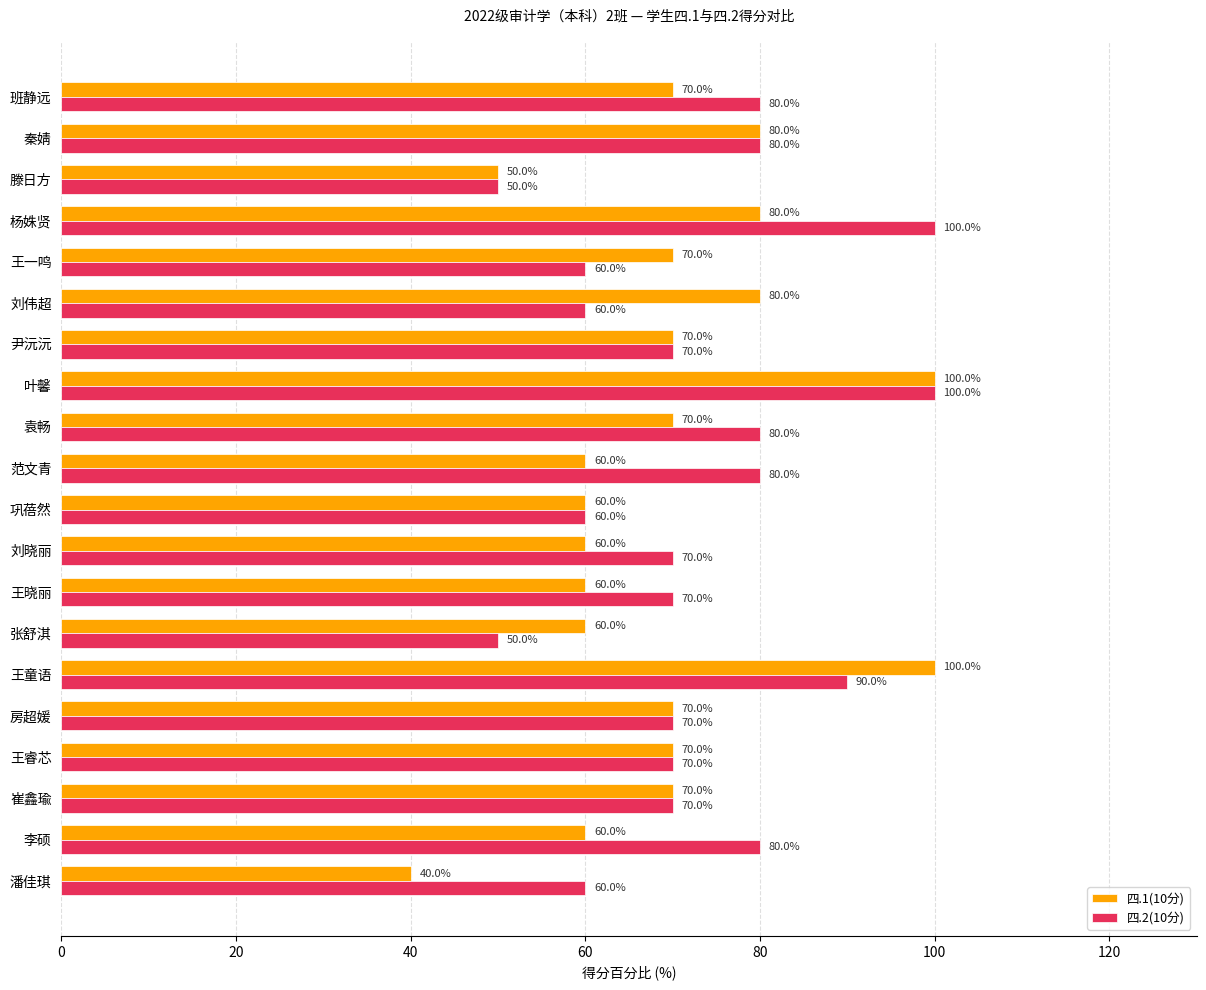

True or false: 四.2(10分) has a value of 124 at 崔鑫瑜.

False